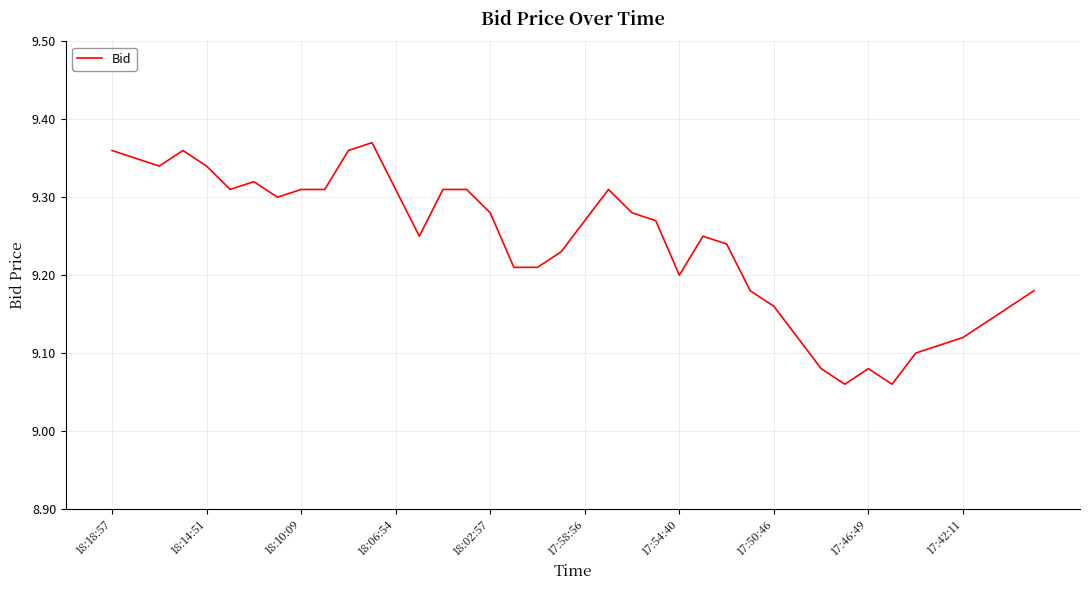

What is the difference between the maximum and minimum values?

0.3